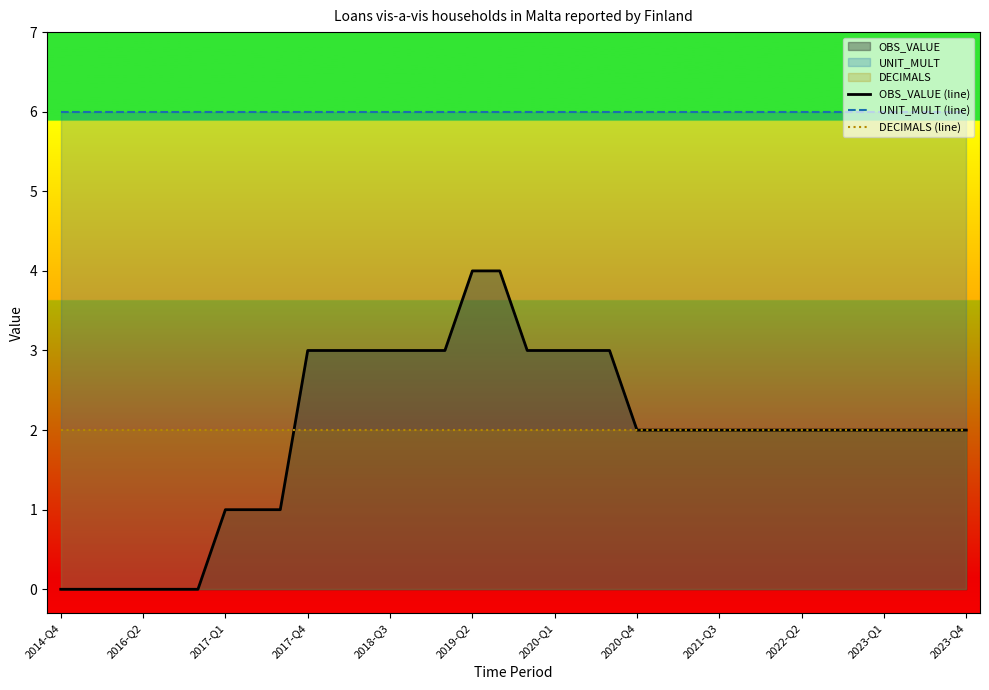

Read the DECIMALS (line) value at 2021-Q3.

2